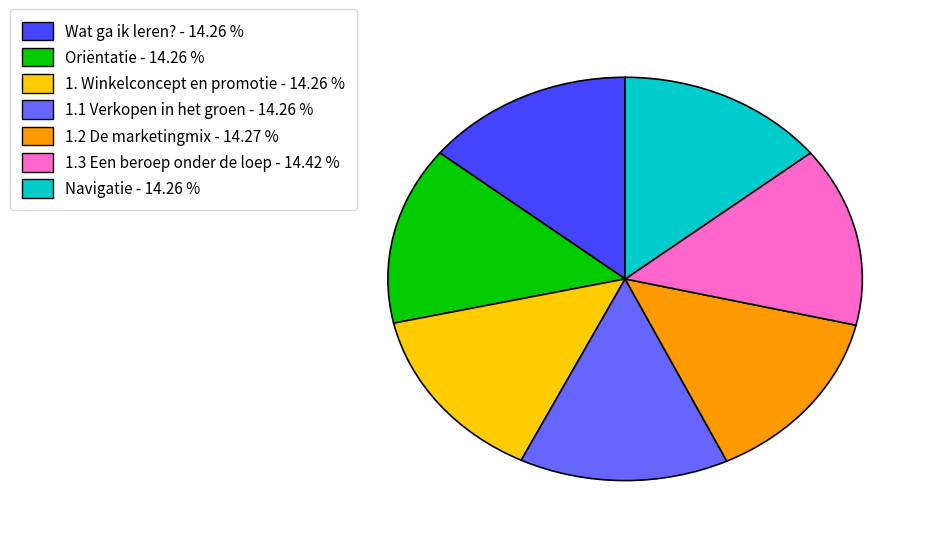

Is there a majority slice in this chart?

No